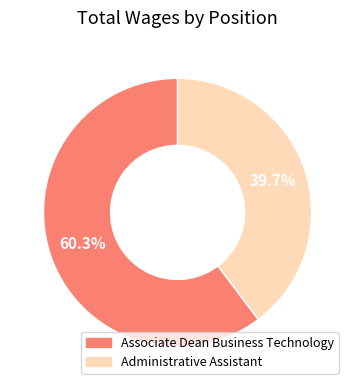

To the nearest percent, what is the combined percentage of Associate Dean Business Technology and Administrative Assistant?

100%